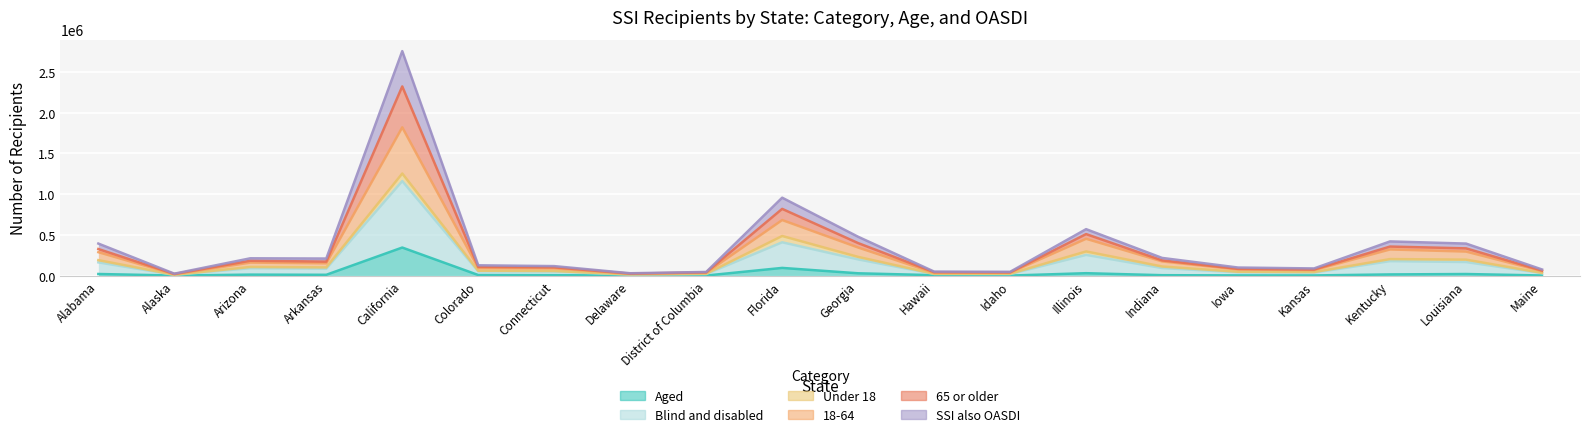

What is the label of the 1st point from the left?

Alabama